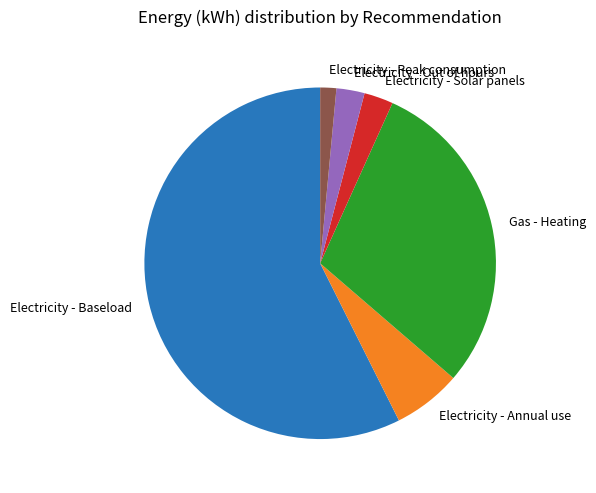

Does any single category account for the majority?

Yes